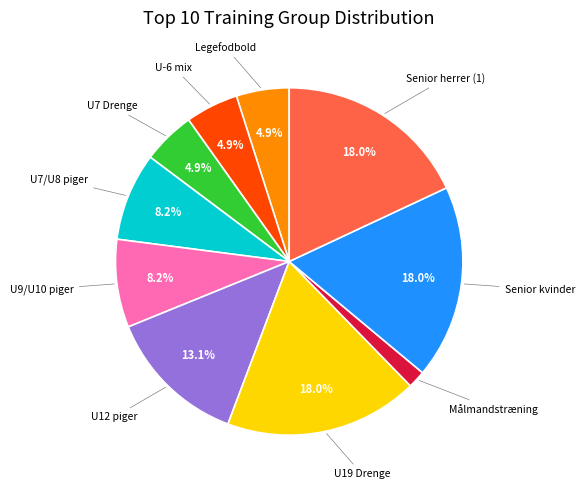

Which category has the smallest portion of the pie?

Målmandstræning